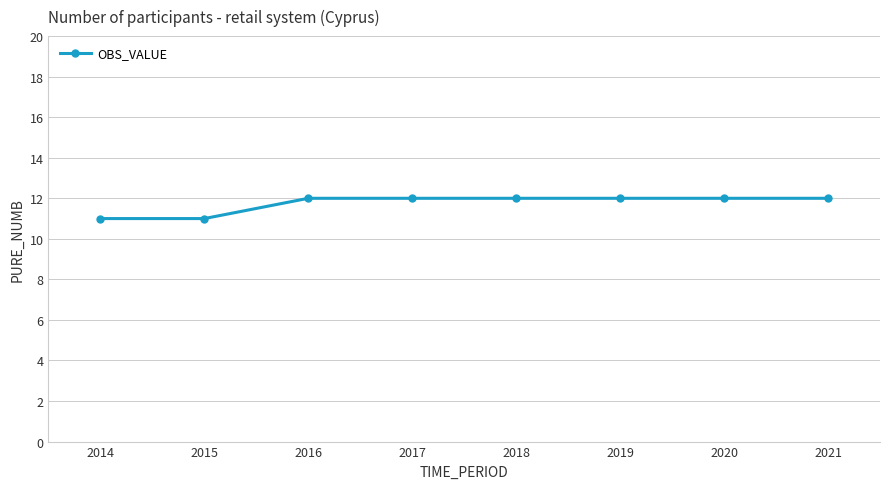

What is the approximate value at 2016?

12